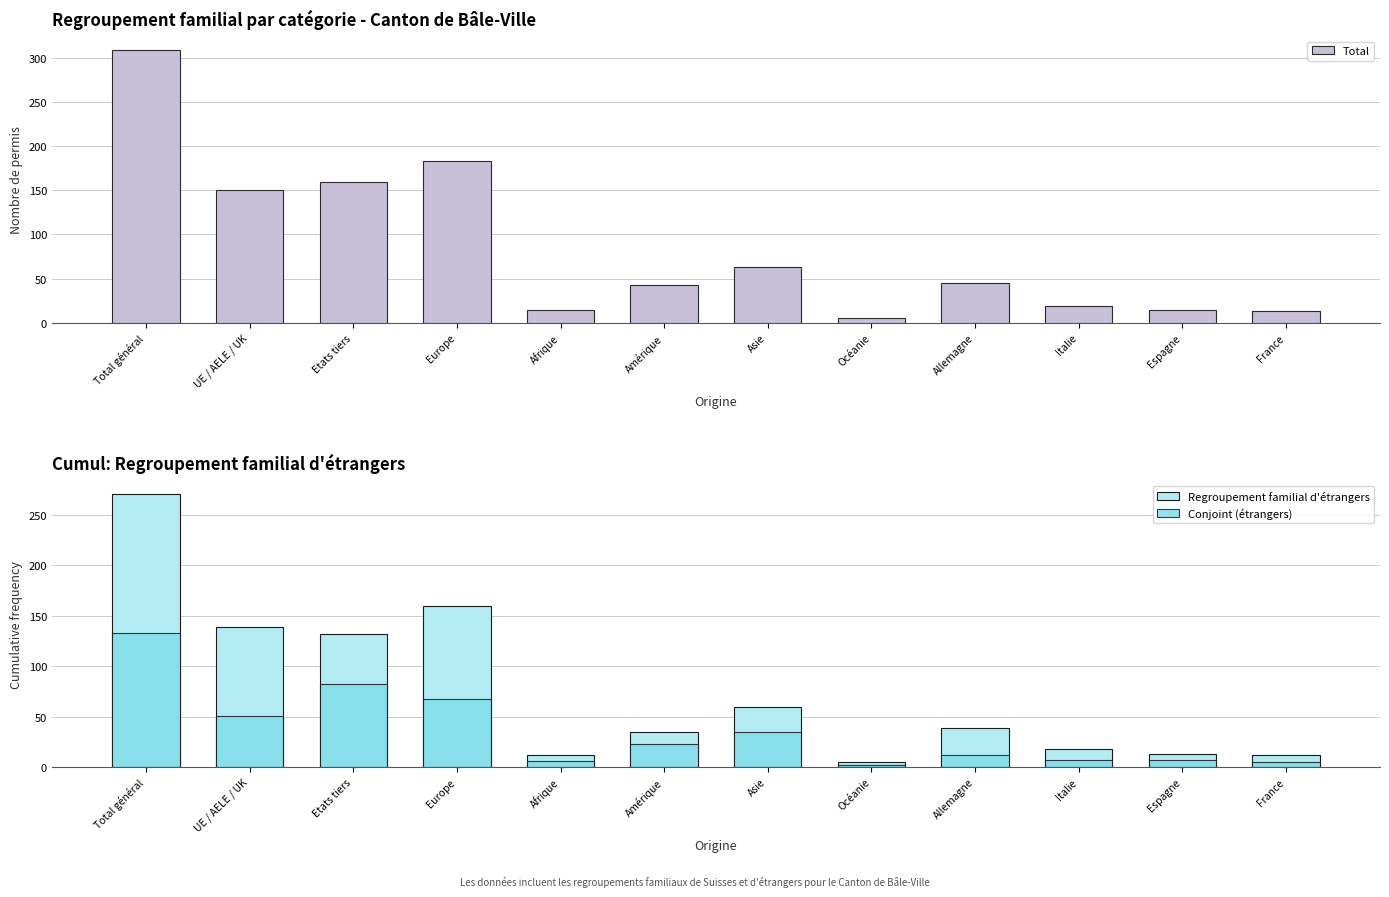

What is the sum of all Conjoint (étrangers) values?

430